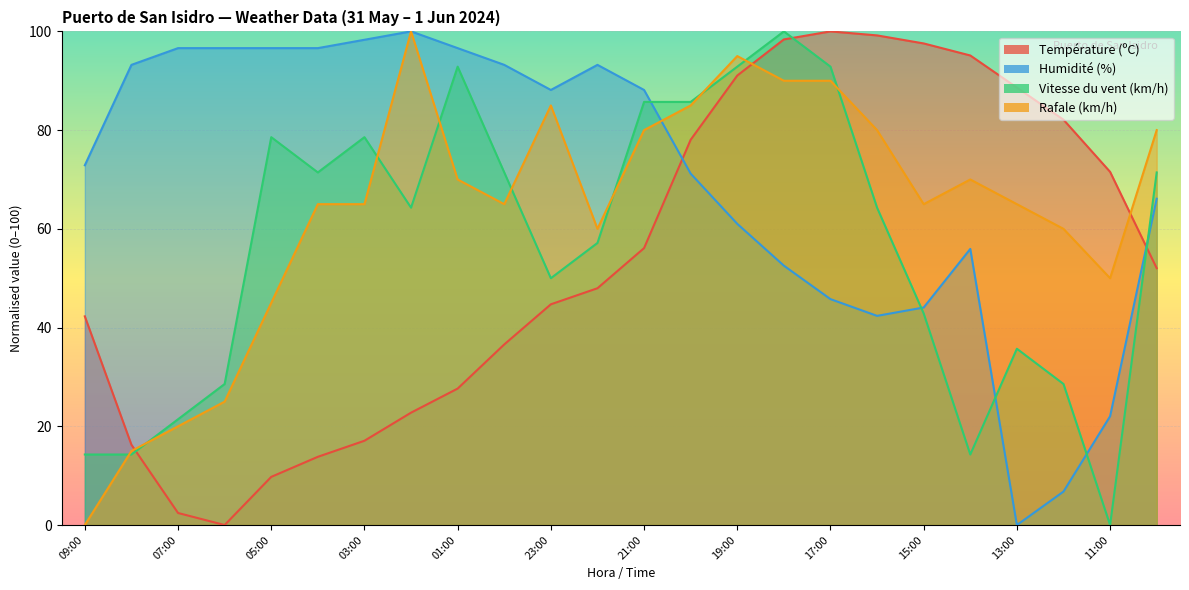

Where do Rafale (km/h) and Humidité (%) first cross each other?

21:00 and 20:00